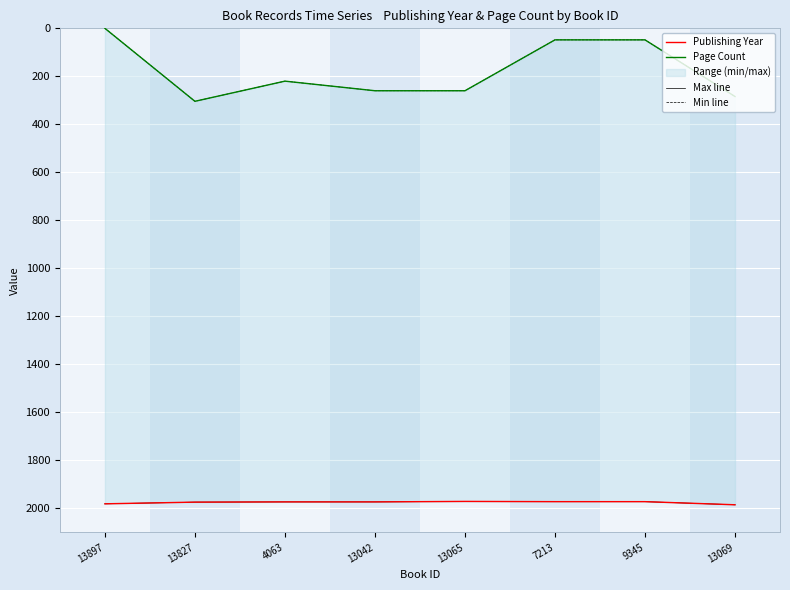

In Min line, how many points are higher than both neighbors (excluding endpoints)?

1